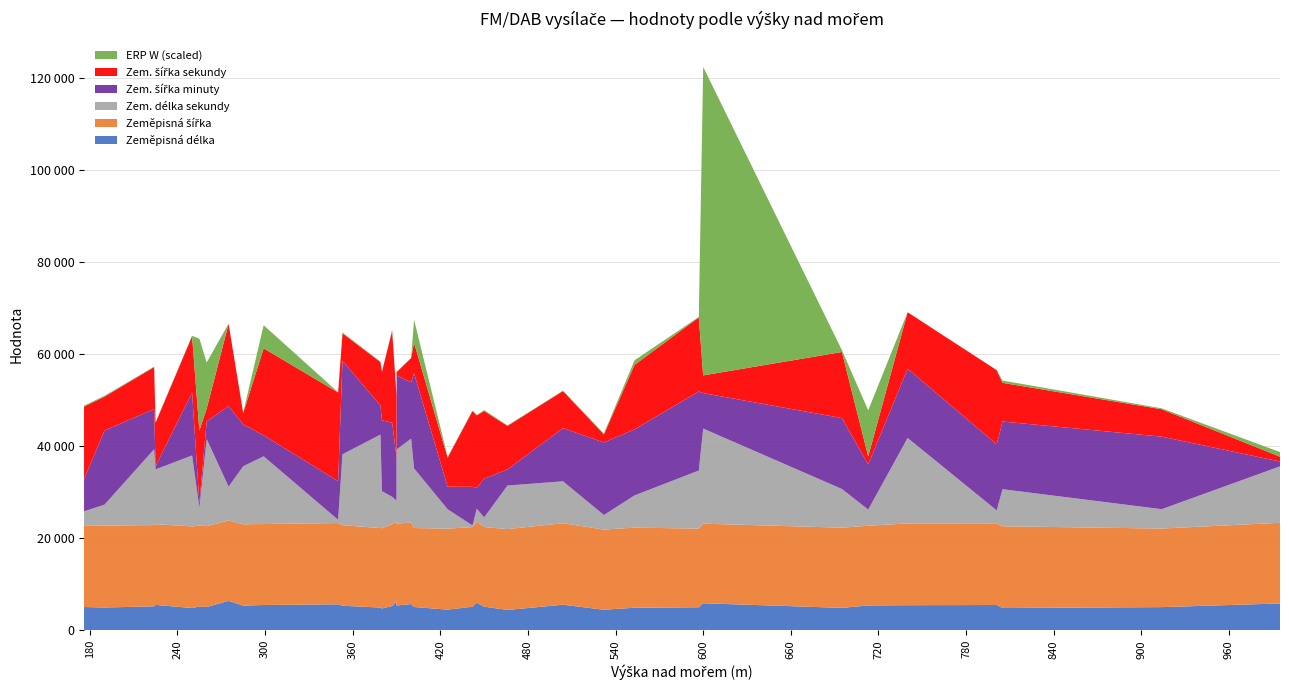

Reading left to right, what are all the values shown in this chart?

Zeměpisná délka: 176=14.5	190=14.2	224=14.9	225=15.8	250=13.8	255=14.9	260=14.5	260=14.5	275=18.3	285=15.4	299=15.7	350=16.2	353=15.3	379=14.1	380=13.6	387=15.1	390=18.0	390=15.4	400=16.3	402=14.5	425=12.9	442=14.7	445=17.2	450=14.7	466=12.7	504=15.9	532=12.8	553=14.0	597=14.3	600=16.8	695=14.0	713=15.5	740=15.6	801=15.7	805=13.9	914=14.4	995=16.7
Zeměpisná šířka: 176=50.3	190=50.8	224=50.4	225=50.0	250=50.7	255=50.1	260=50.2	260=50.2	275=49.8	285=50.4	299=50.2	350=50.4	353=50.0	379=49.3	380=49.7	387=50.8	390=49.5	390=50.8	400=50.6	402=49.0	425=50.2	442=49.4	445=50.2	450=49.4	466=50.2	504=50.6	532=49.8	553=49.7	597=48.8	600=49.4	695=49.7	713=49.5	740=50.7	801=50.7	805=50.7	914=48.8	995=50.1
Zem. délka sekundy: 176=9.0	190=13.0	224=47.0	225=34.0	250=44.0	255=11.0	260=54.0	260=54.0	275=21.0	285=36.0	299=42.0	350=2.0	353=44.0	379=58.0	380=23.0	387=17.0	390=13.0	390=46.0	400=52.0	402=37.0	425=12.0	442=1.0	445=8.0	450=6.0	466=27.0	504=26.0	532=9.0	553=20.0	597=36.0	600=59.0	695=24.0	713=10.0	740=53.0	801=8.0	805=23.0	914=12.0	995=35.0
Zem. šířka minuty: 176=20.0	190=46.0	224=25.0	225=2.0	250=39.0	255=3.0	260=11.0	260=11.0	275=50.0	285=26.0	299=13.0	350=24.0	353=58.0	379=18.0	380=44.0	387=46.0	390=27.0	390=46.0	400=35.0	402=59.0	425=14.0	442=24.0	445=13.0	450=24.0	466=10.0	504=33.0	532=45.0	553=41.0	597=49.0	600=22.0	695=44.0	713=28.0	740=43.0	801=41.0	805=42.0	914=45.0	995=3.0
Zem. šířka sekundy: 176=45.0	190=21.0	224=26.0	225=27.0	250=35.0	255=45.0	260=8.0	260=8.0	275=51.0	285=7.0	299=54.0	350=55.0	353=17.0	379=27.0	380=30.0	387=57.0	390=38.0	390=2.0	400=15.0	402=19.0	425=18.0	442=47.0	445=45.0	450=42.0	466=27.0	504=23.0	532=5.0	553=40.0	597=46.0	600=11.0	695=41.0	713=5.0	740=35.0	801=46.0	805=24.0	914=17.0	995=3.0
ERP W (scaled): 176=199.0	190=199.0	224=100.0	225=100.0	250=100.0	255=19952.0	260=10000.0	260=10000.0	275=50.0	285=100.0	299=5011.0	350=50.0	353=199.0	379=100.0	380=100.0	387=199.0	390=100.0	390=19.0	400=50.0	402=5011.0	425=199.0	442=100.0	445=50.0	450=199.0	466=100.0	504=100.0	532=199.0	553=1000.0	597=100.0	600=66988.0	695=398.0	713=10000.0	740=19.0	801=19.0	805=501.0	914=199.0	995=1000.0